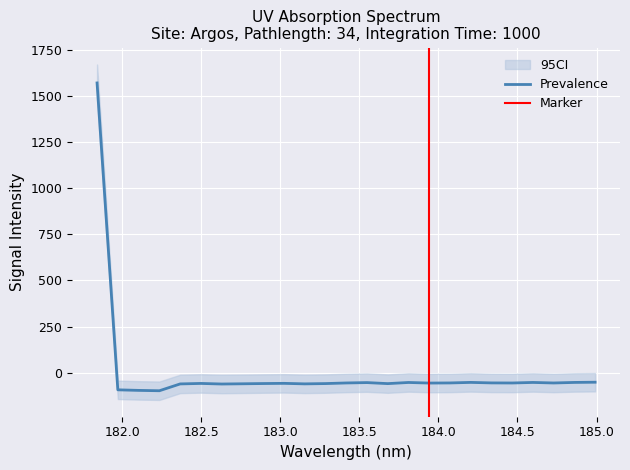

At which label does the data first exceed -56?

181.8418